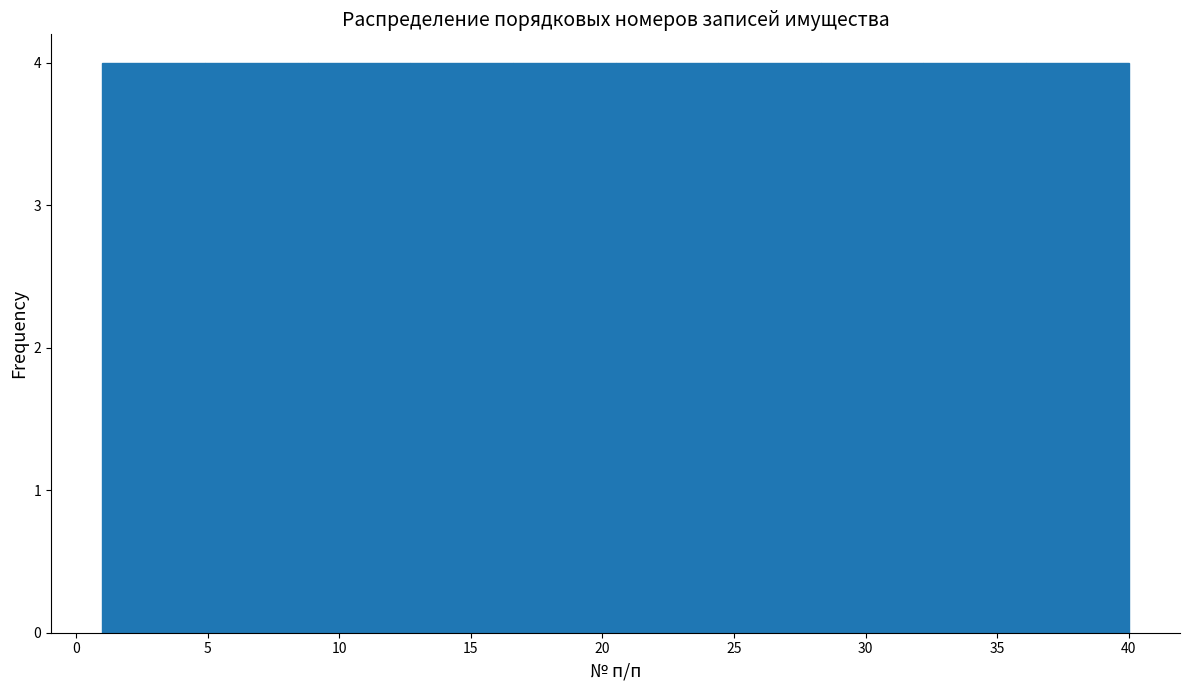

How tall is the bar that spans 32.2 to 36.1 on the x-axis? Neither the bar edges nor the heights are printed on the chart, so give them approximately, as read against the axes.

4